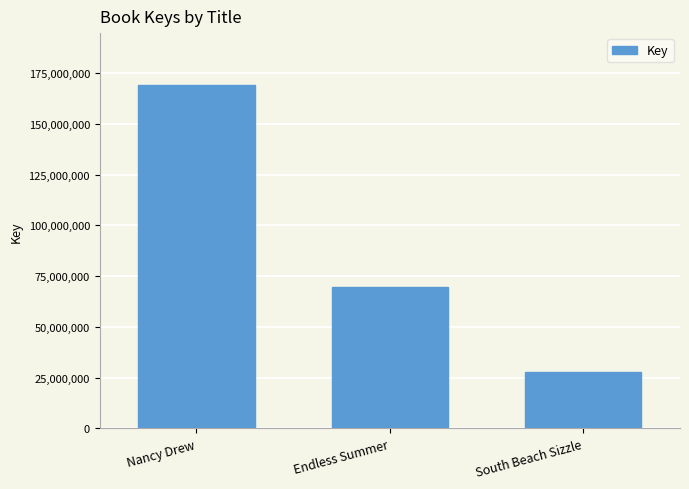

What position from the left is Endless Summer?

2